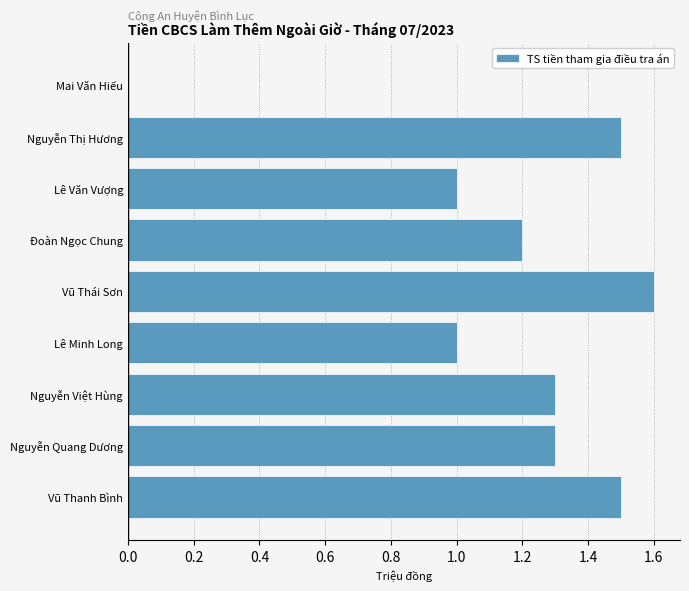

True or false: the data shows 1.4 at Lê Minh Long.

False